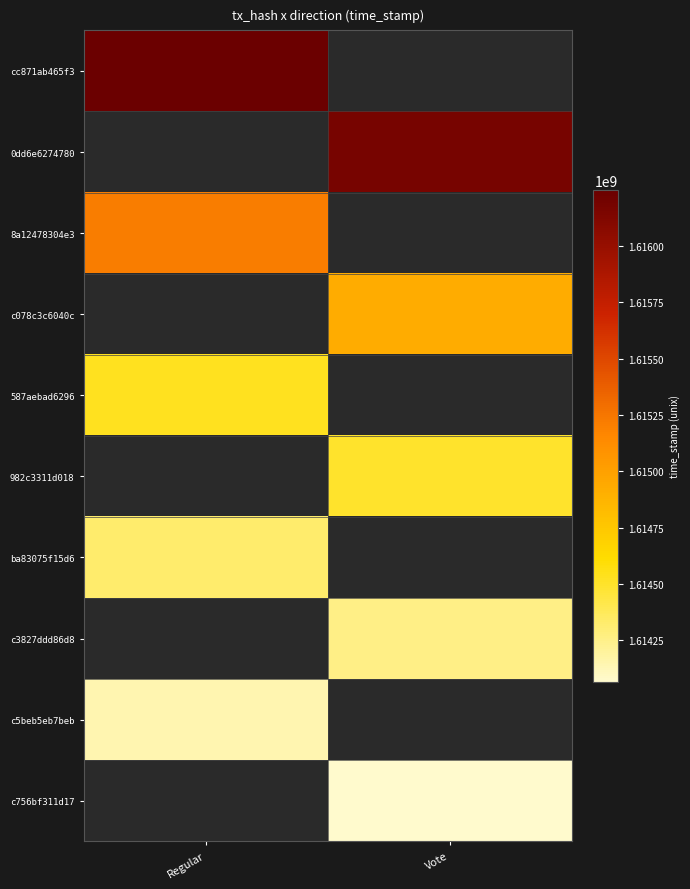

Which series has the largest range (max minus min)?

cc871ab465f3